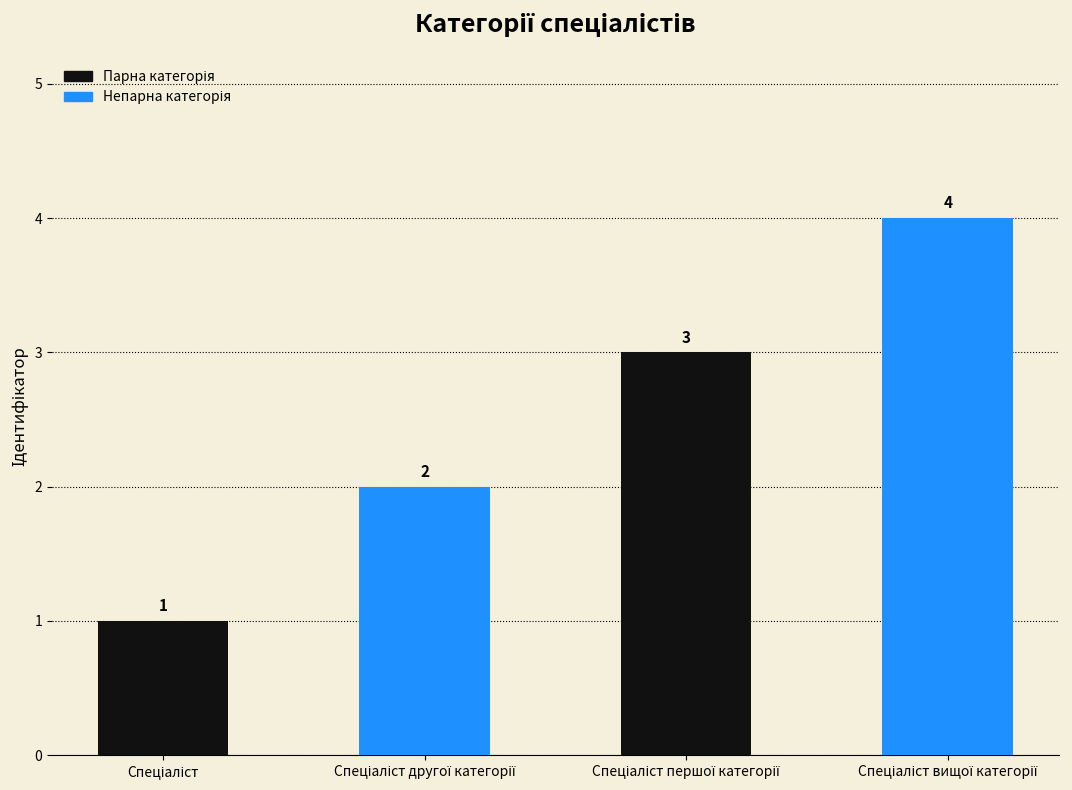

What is the sum of all values?

10